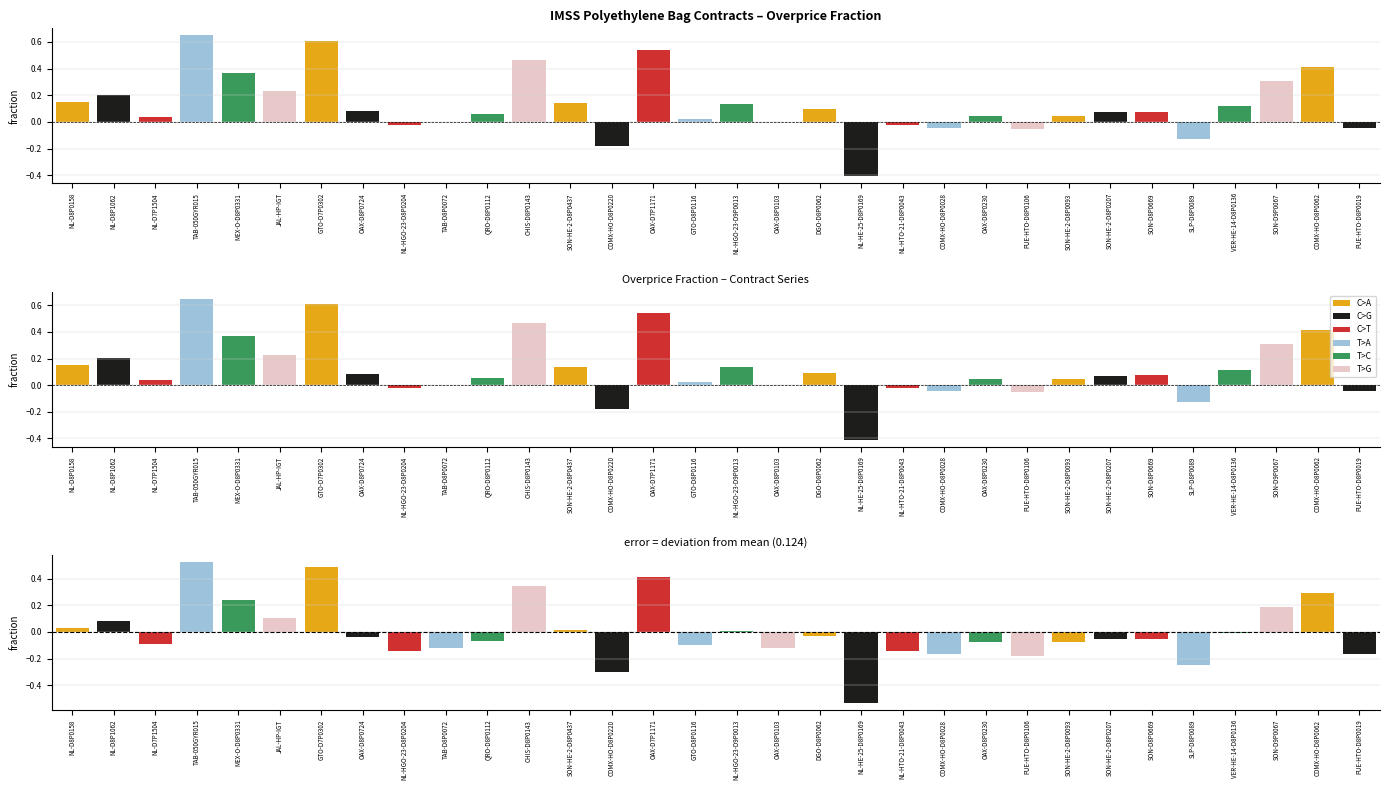

Rank the categories by value from highest to lowest.

TAB-050GYR015, GTO-D7P0302, OAX-D7P1171, CHIS-D8P0143, CDMX-HO-D8P0062, MEX-O-D8P0331, SON-D9P0067, JAL-HP-IGT, NL-D8P1062, NL-D8P0158, SON-HE-2-D8P0437, NL-HGO-23-D9P0013, VER-HE-14-D8P0136, DGO-D8P0062, OAX-D8P0724, SON-D8P0669, SON-HE-2-D8P0207, QRO-D8P0112, SON-HE-2-D8P0093, OAX-D8P0230, NL-D7P1504, GTO-D8P0116, TAB-D8P0072, OAX-D8P0103, NL-HGO-23-D8P0204, NL-HTO-21-D8P0043, CDMX-HO-D8P0028, PUE-HTO-D8P0019, PUE-HTO-D8P0106, SLP-D8P0089, CDMX-HO-D8P0220, NL-HE-25-D8P0169